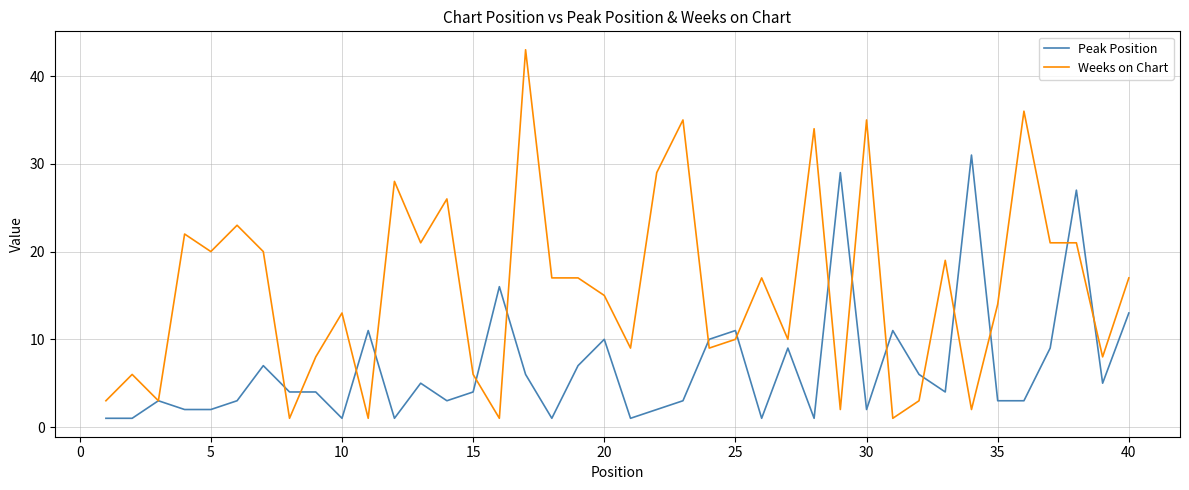

Which series has the largest total across all categories?

Weeks on Chart